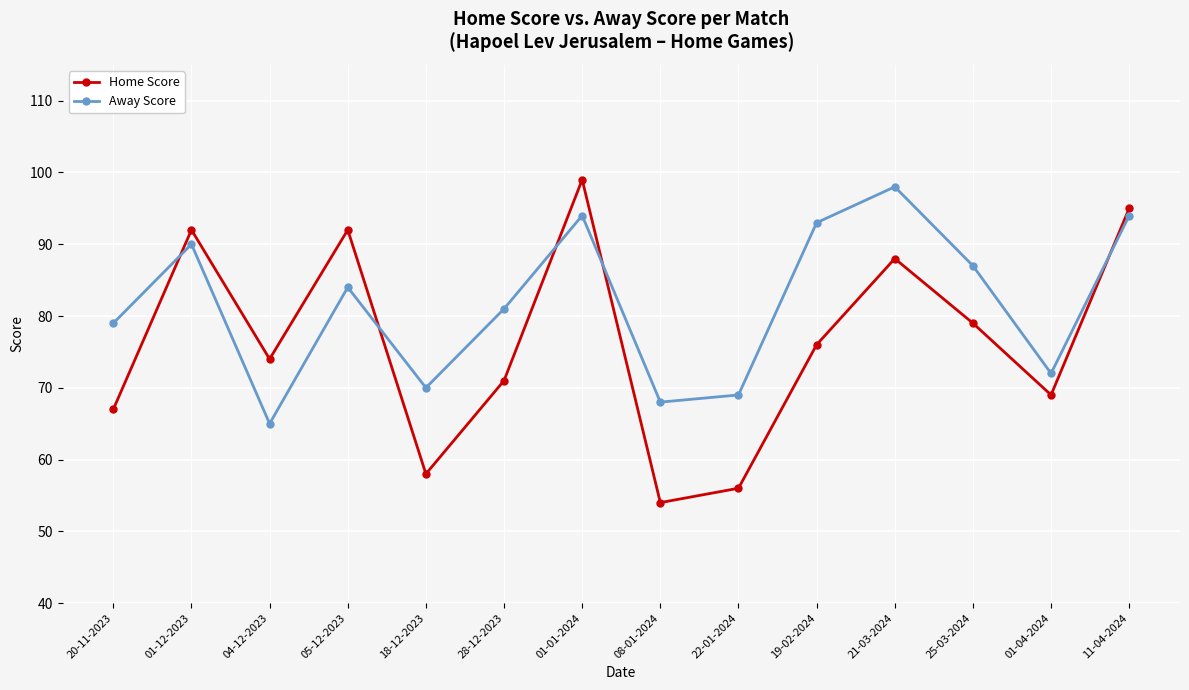

What is the spread (max minus min) of values at 28-12-2023?

10